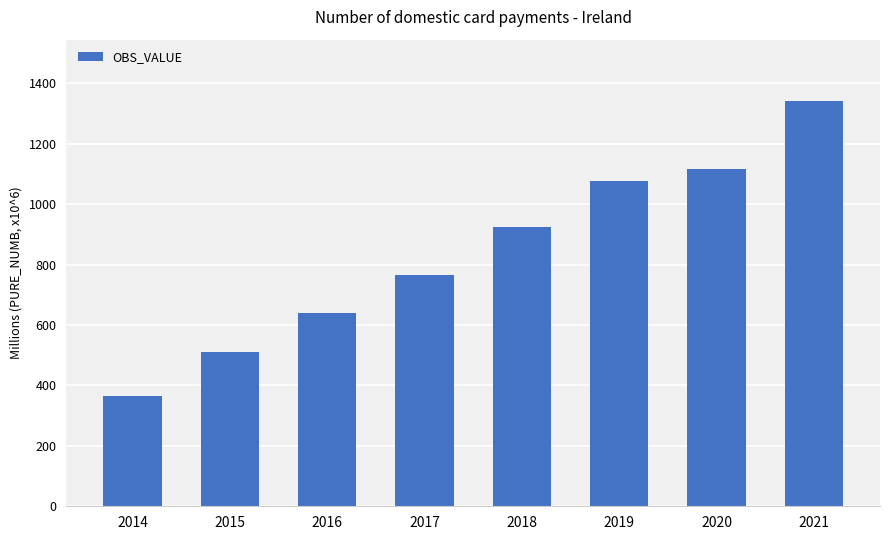

At which category does the chart reach its minimum across all series?

2014